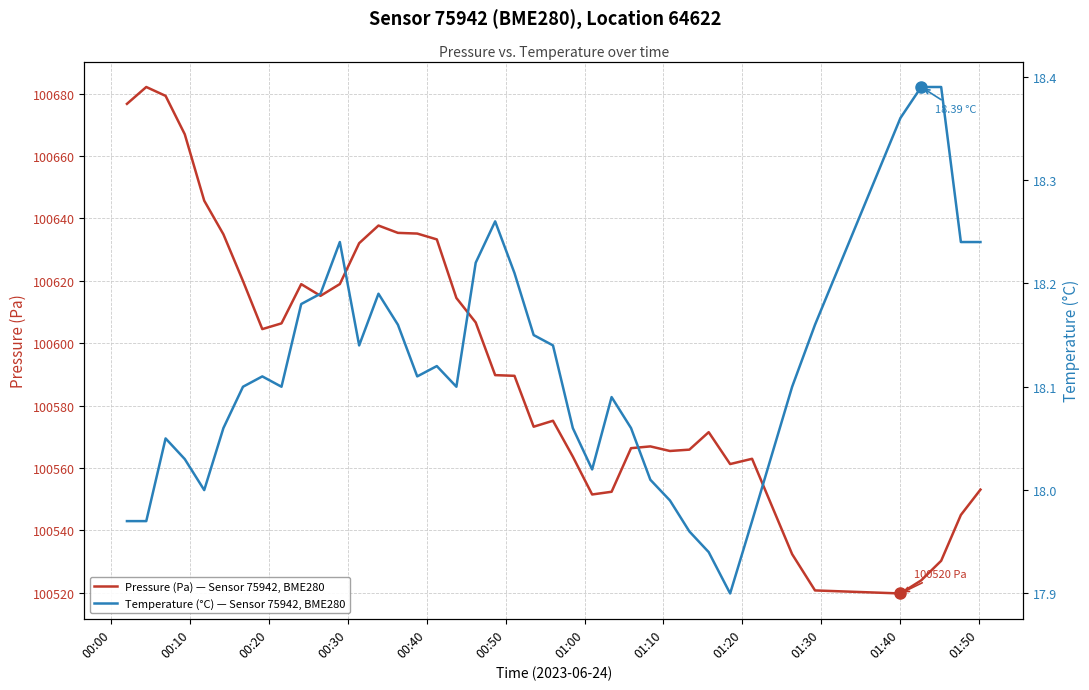

What is the average value of the Temperature (°C) — Sensor 75942, BME280 series?

18.1